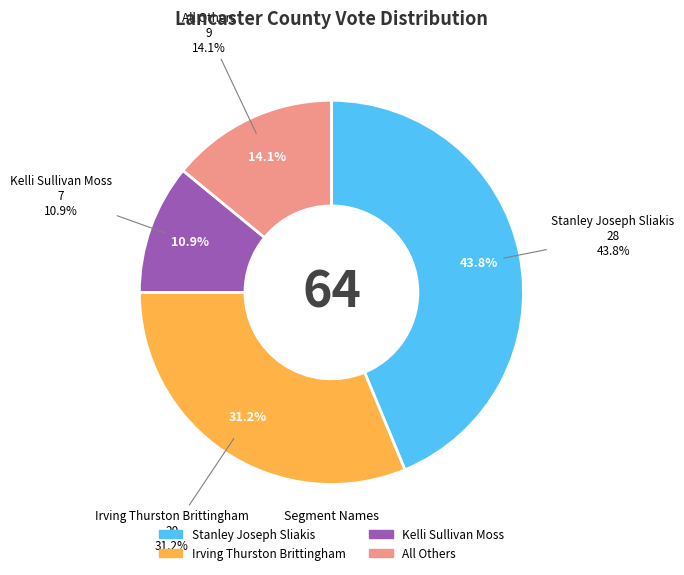

How many slices are in this pie chart?

4